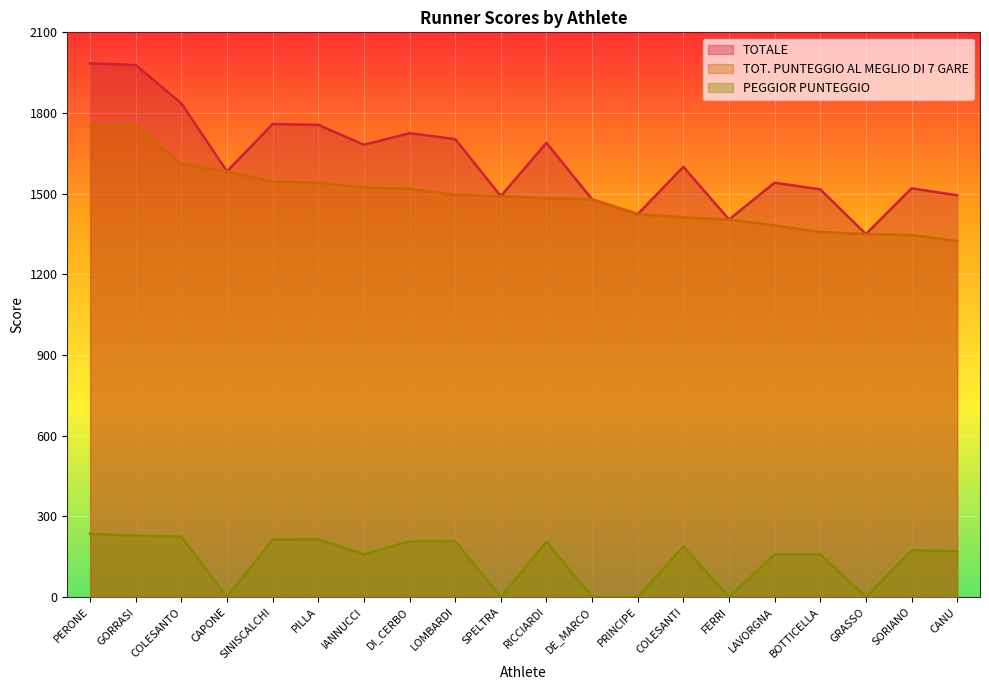

True or false: TOT. PUNTEGGIO AL MEGLIO DI 7 GARE has a value of 2718 at DI_CERBO.

False